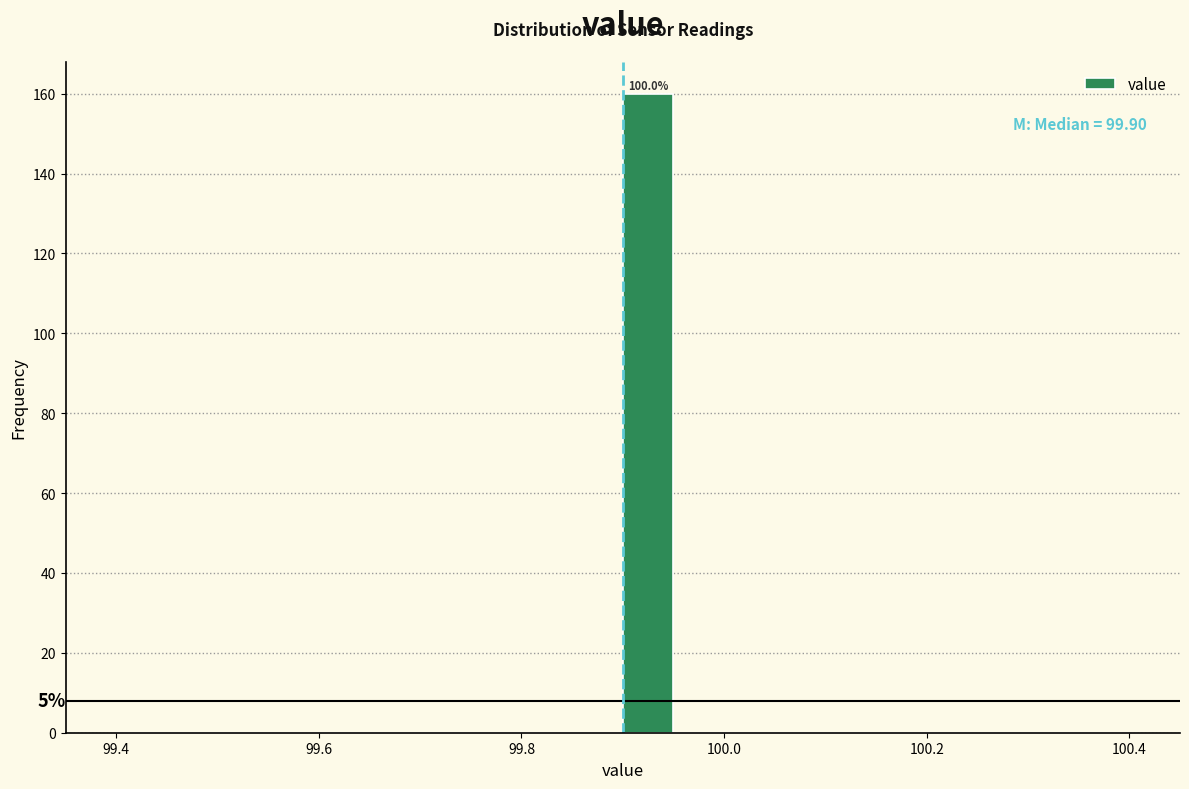

Read against the x-axis, roughly where is the centre of the tallest bar?

99.92